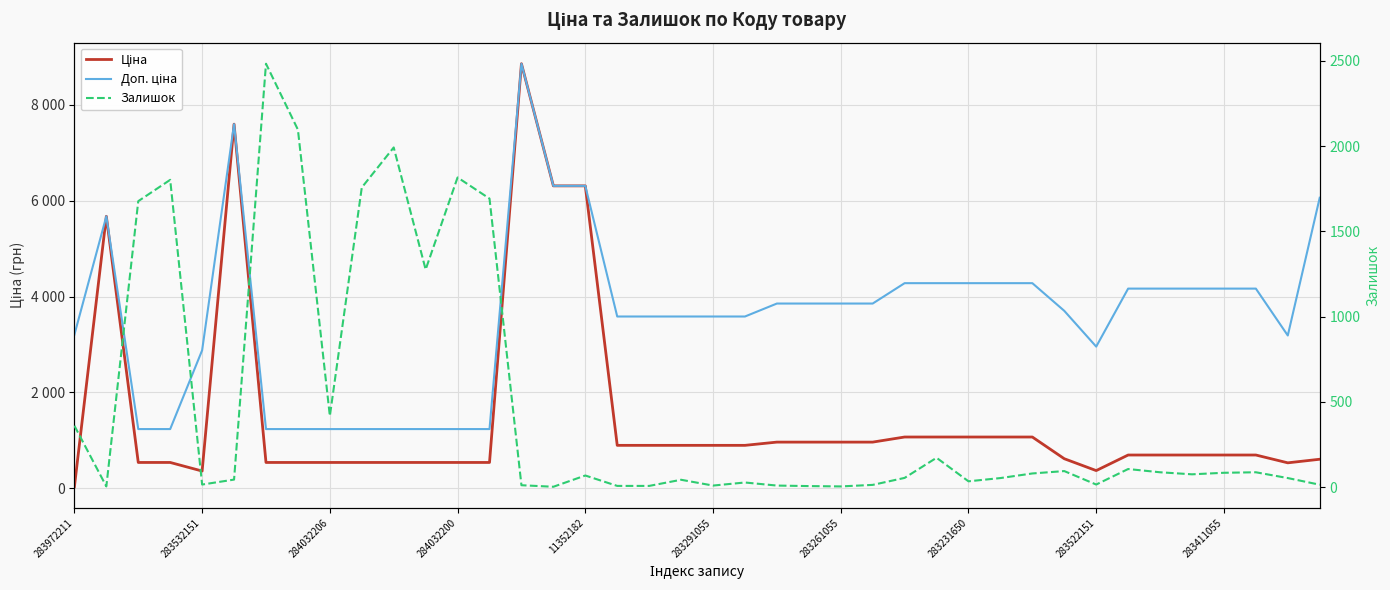

The Ціна series shows 572.4 at 17. True or false?

False